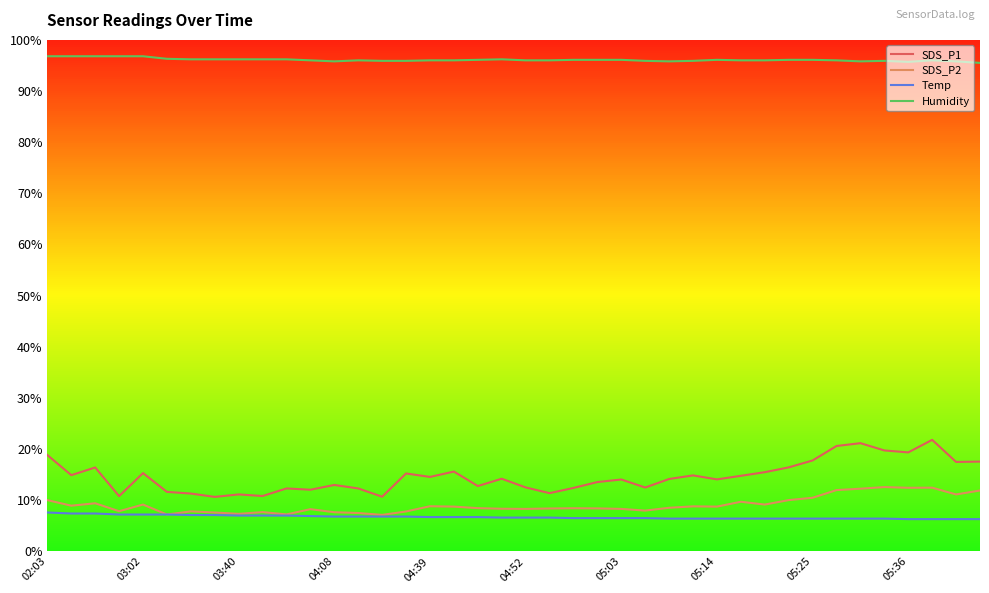

Which series has the widest spread of values?

SDS_P1